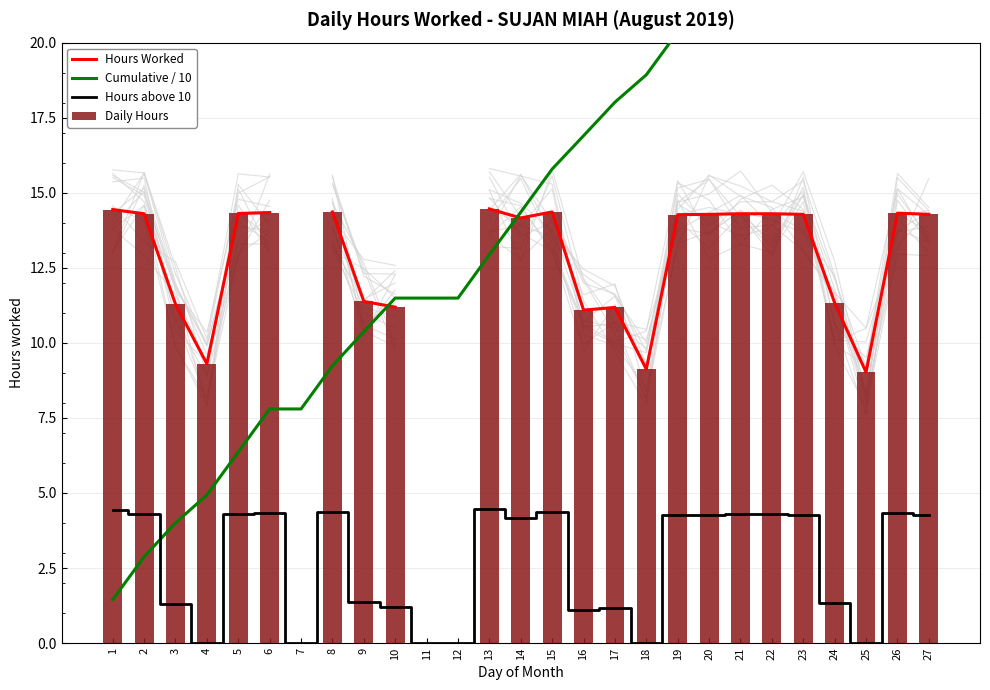

Which label corresponds to the largest value in the chart?

27